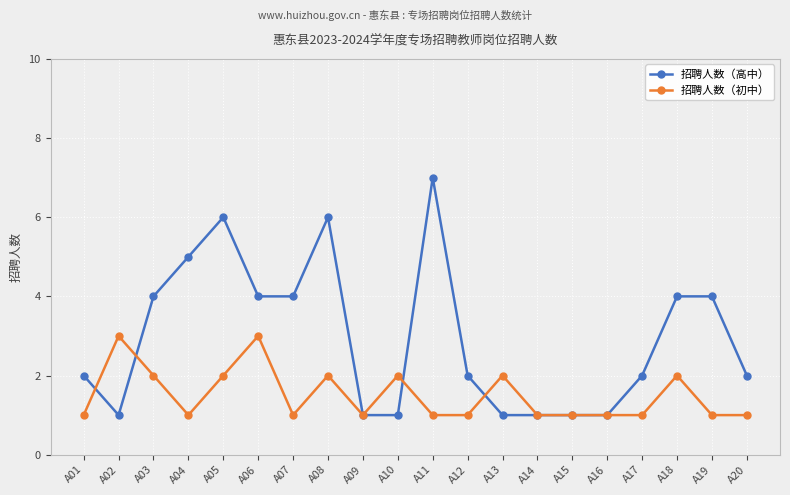

How many lines are shown in the chart?

2